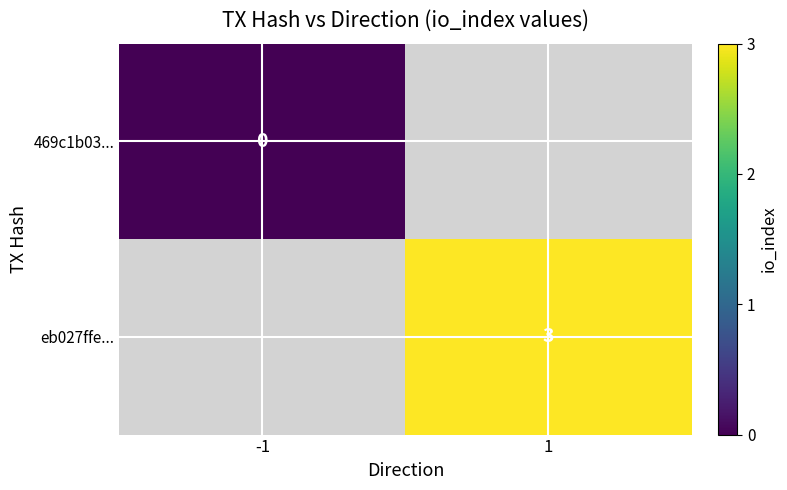

The value of eb027ffe... at 1 is 3. True or false?

True